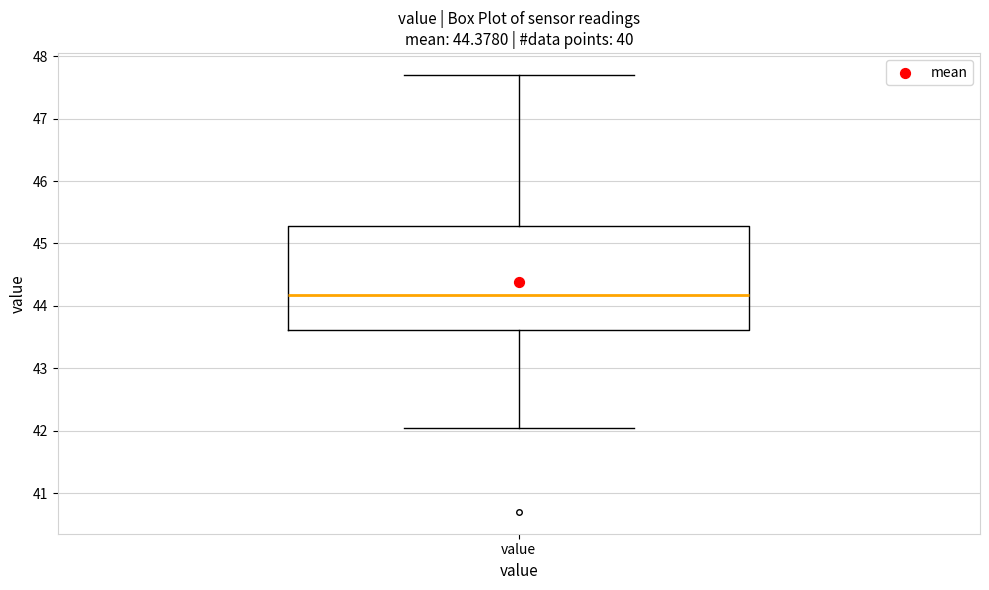

Read this box plot against the y-axis: the position of the median line, the range covered by the box, and the ends of both whiskers. The values are not printed on the chart, so give them approximately, as read against the axis.

median 44.2, box 43.6 to 45.3, whiskers 42.1 to 47.7